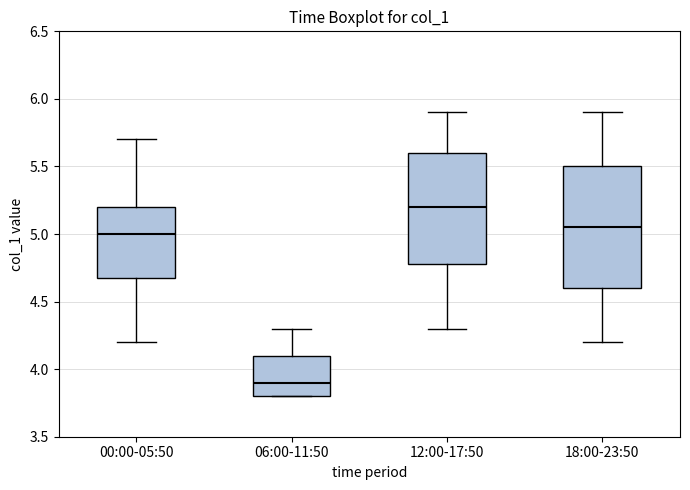

Reading left to right, transcribe this box plot: for each box, give where its median line is, the range the box spans, and where its two whiskers end, as read against the y-axis. The values are not printed on the chart, so give them approximately, as read against the axis.

00:00-05:50: median 5.00, box 4.70 to 5.20, whiskers 4.20 to 5.70
06:00-11:50: median 3.90, box 3.80 to 4.10, whiskers 3.80 to 4.30
12:00-17:50: median 5.20, box 4.80 to 5.60, whiskers 4.30 to 5.90
18:00-23:50: median 5.05, box 4.60 to 5.50, whiskers 4.20 to 5.90